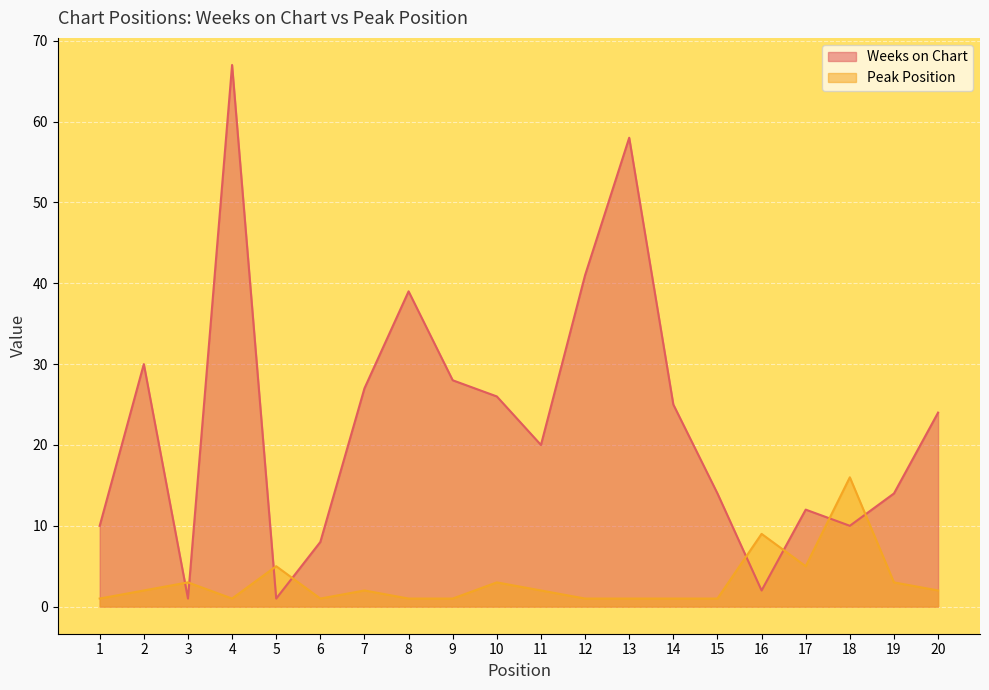

Reading left to right, list all the values displayed in this chart.

Weeks on Chart: 1=10	2=30	3=1	4=67	5=1	6=8	7=27	8=39	9=28	10=26	11=20	12=41	13=58	14=25	15=14	16=2	17=12	18=10	19=14	20=24
Peak Position: 1=1	2=2	3=3	4=1	5=5	6=1	7=2	8=1	9=1	10=3	11=2	12=1	13=1	14=1	15=1	16=9	17=5	18=16	19=3	20=2